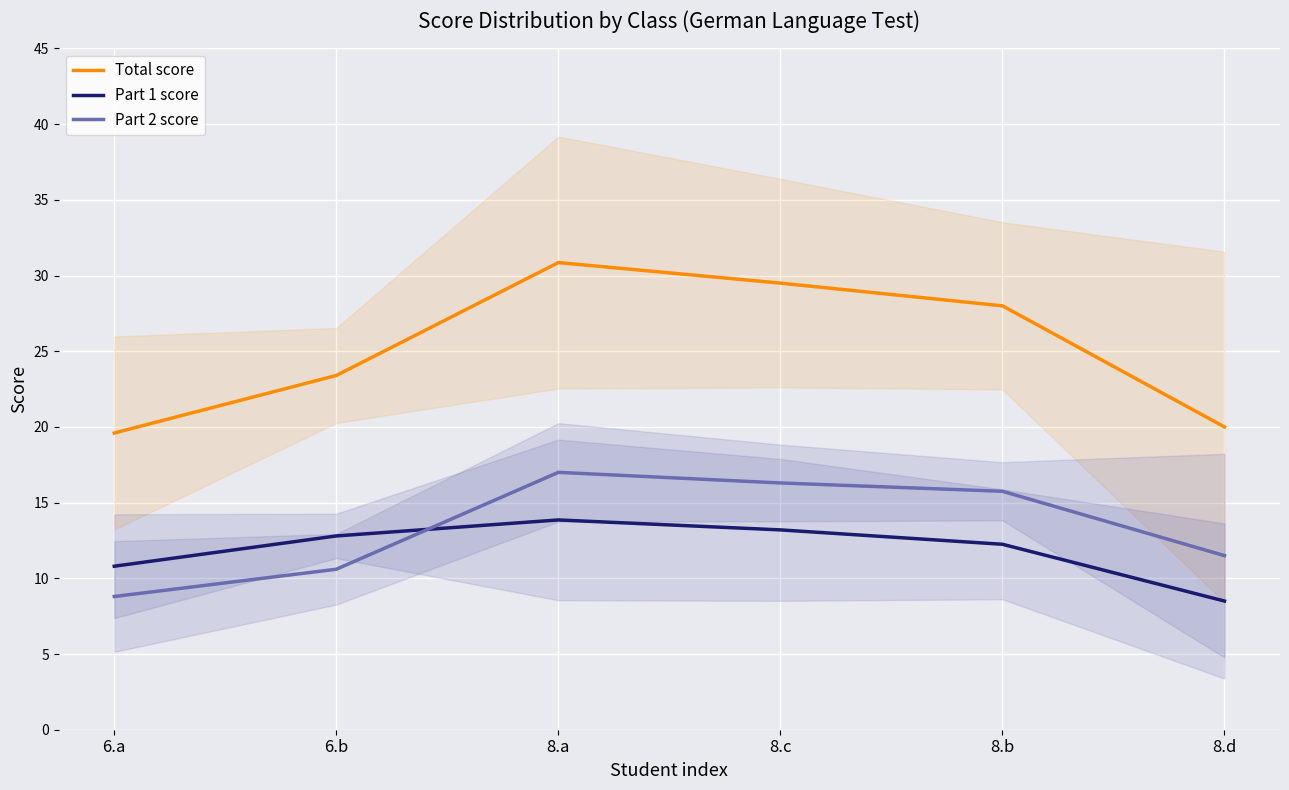

Reading left to right, what are all the values shown in this chart?

Total score: 19.6	23.4	30.9	29.5	28.0	20.0
Part 1 score: 10.8	12.8	13.9	13.2	12.2	8.5
Part 2 score: 8.8	10.6	17.0	16.3	15.8	11.5